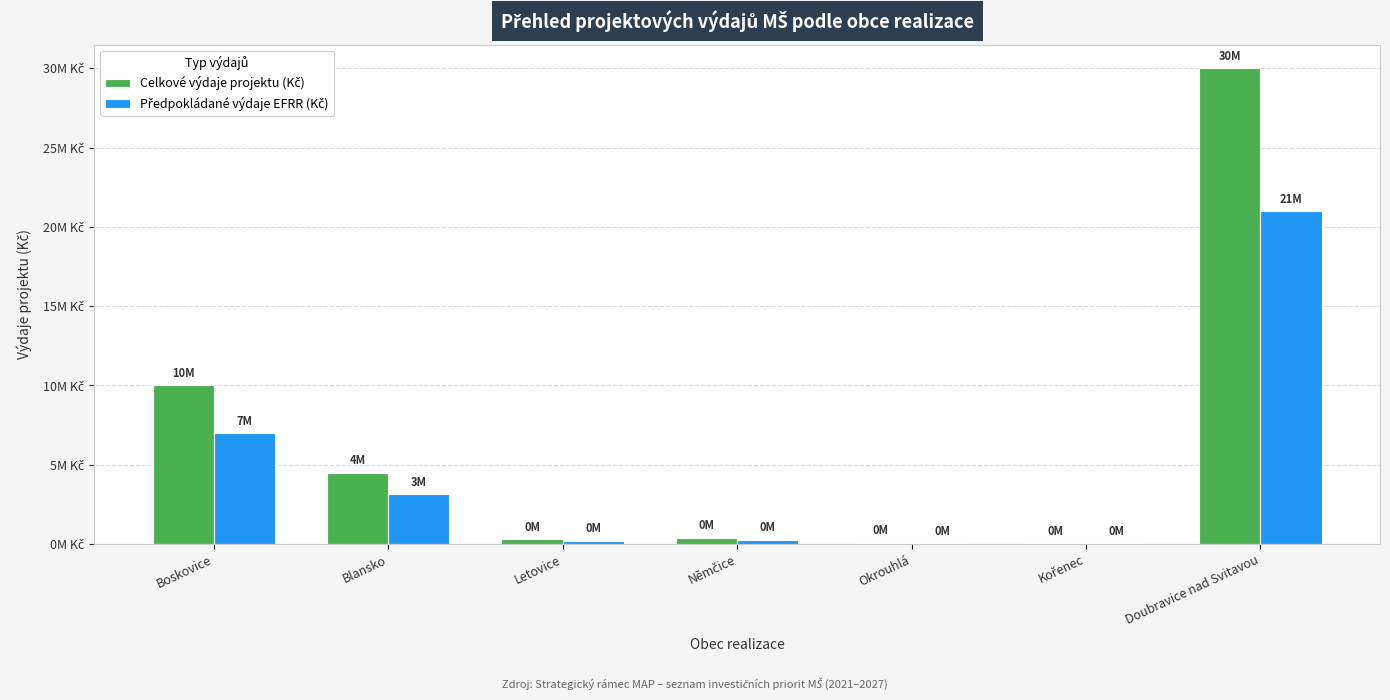

What is the value of the Celkové výdaje projektu (Kč) bar at the 1st from the left?

10000000